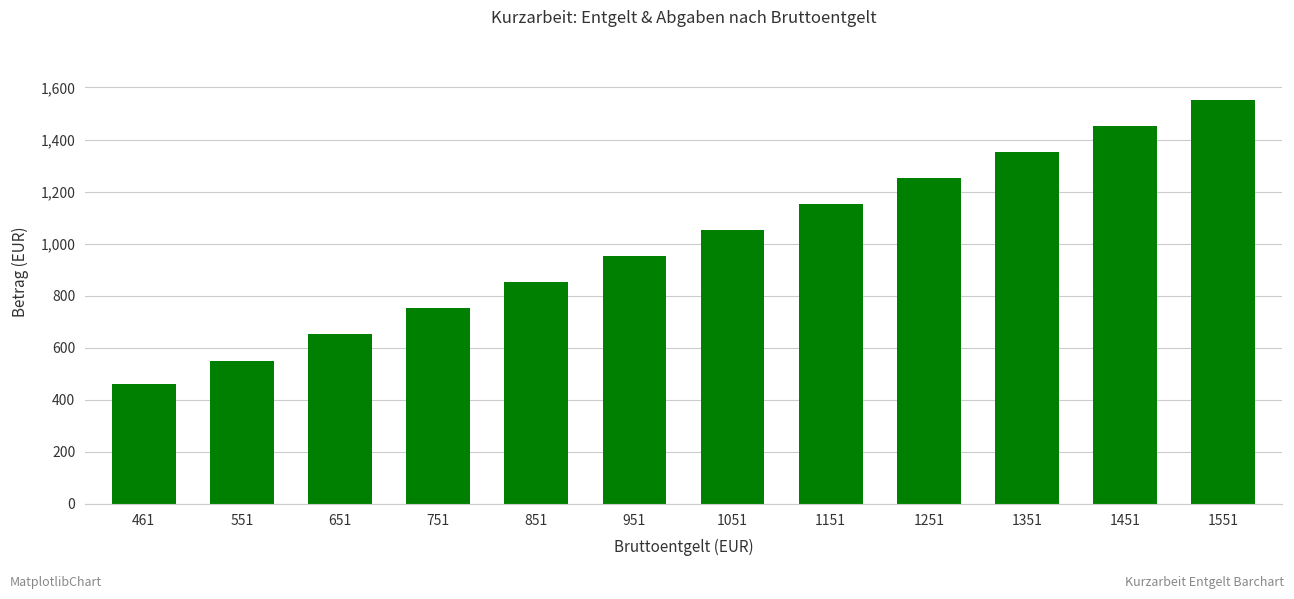

Approximately how many times larger is the value at 1351 compared to 751?

1.8